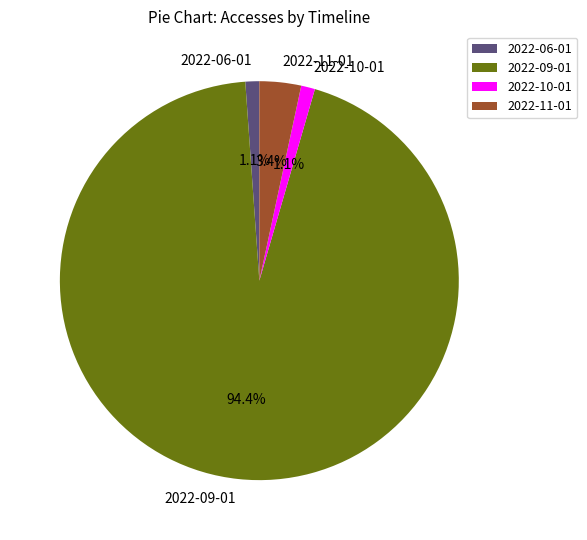

Is it true that 2022-10-01 is 15% of the pie?

False